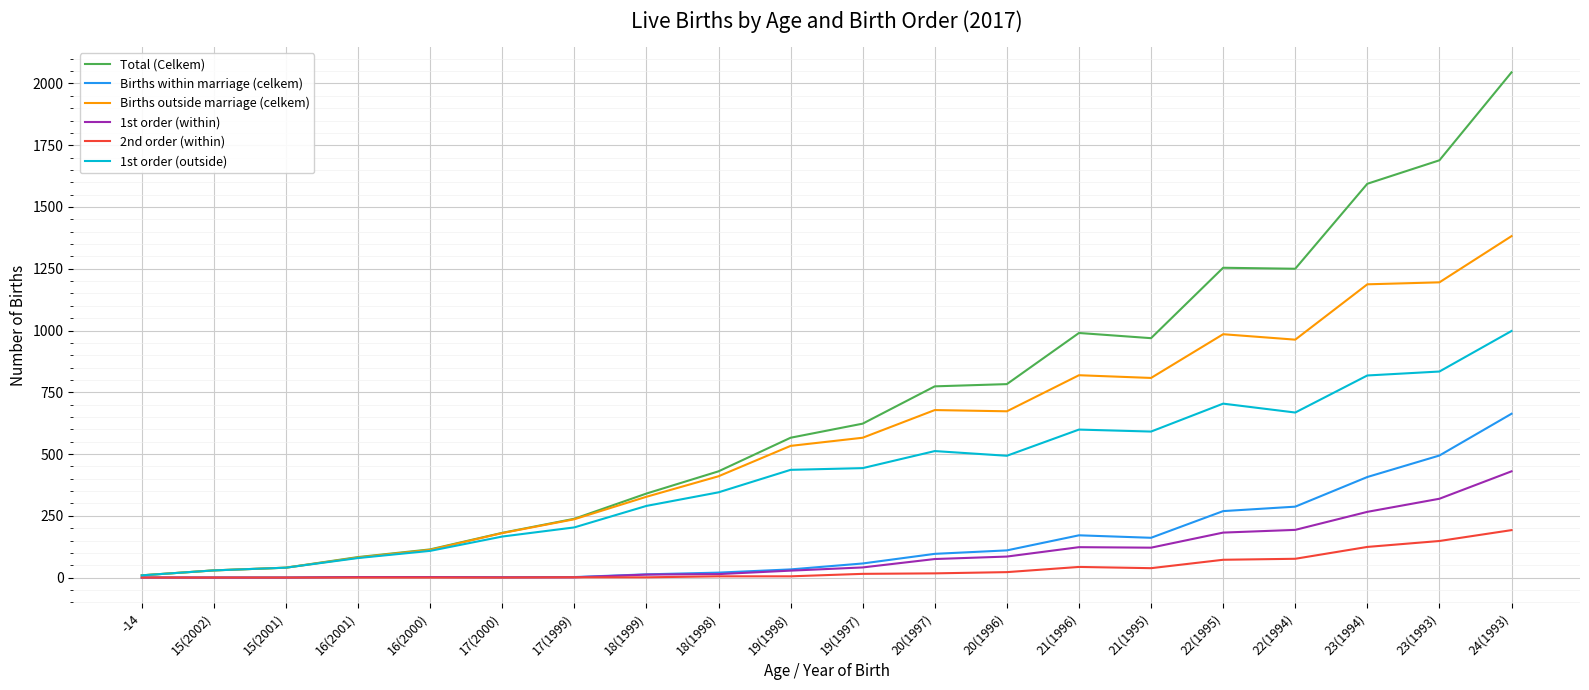

Is the value of 1st order (outside) at 19(1998) greater than the value of Births within marriage (celkem) at 21(1996)?

Yes